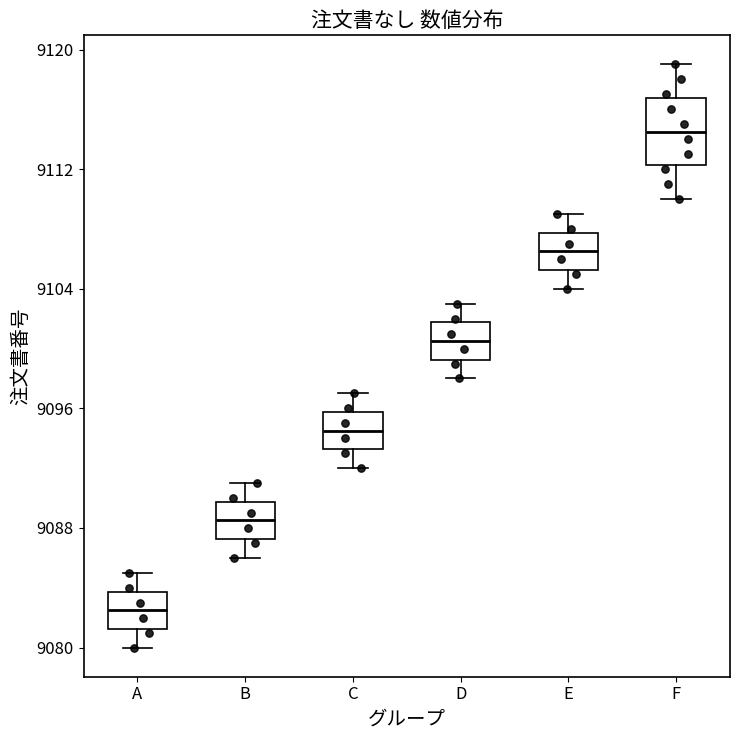

Comparing the boxes themselves (not the whiskers), which one is the tallest?

F